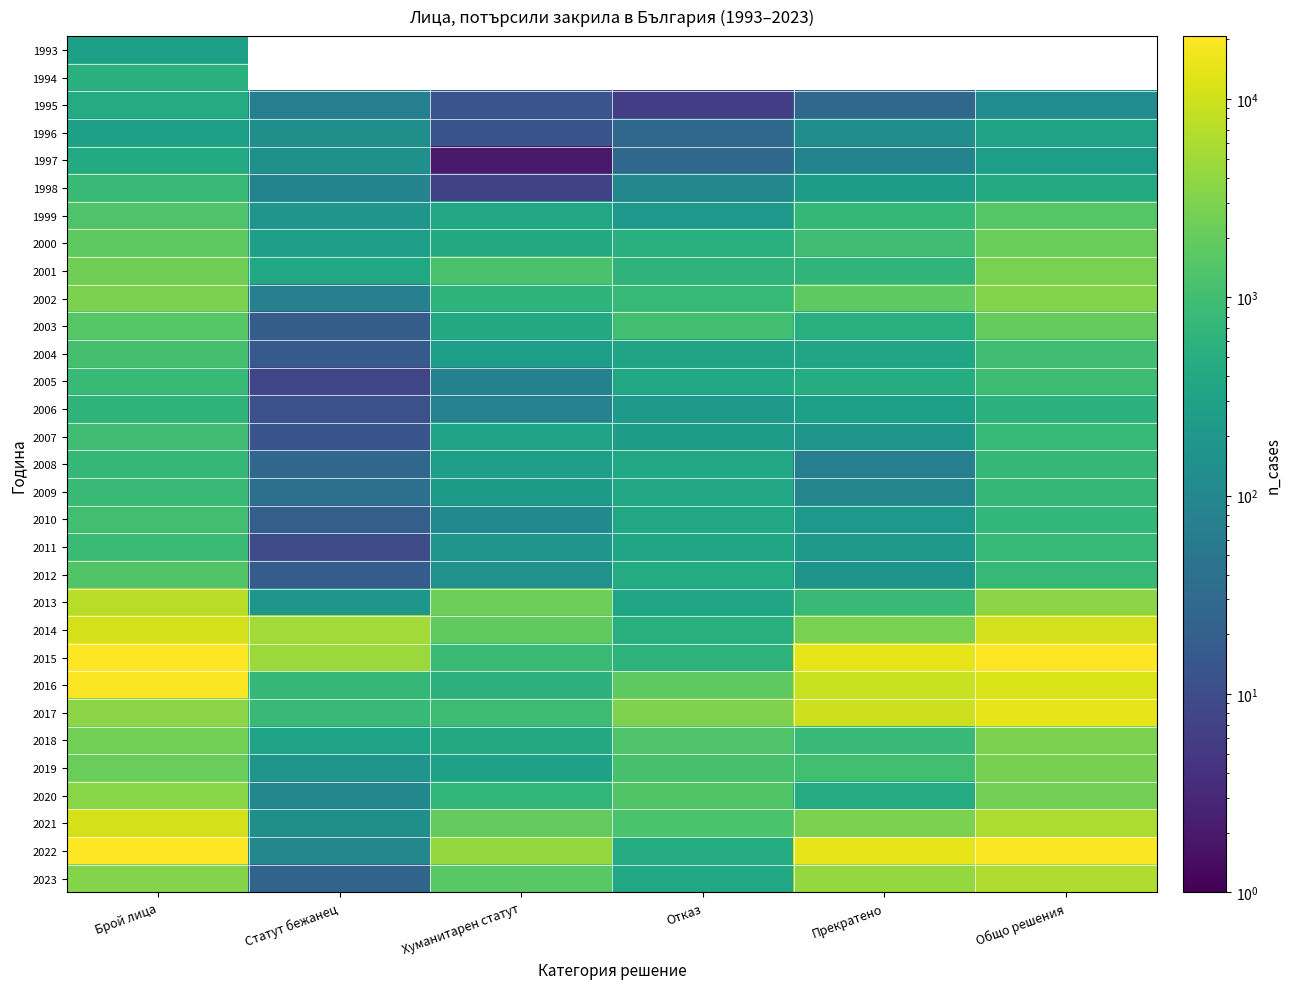

The value of 2011 at Общо решения is 771.0. True or false?

True